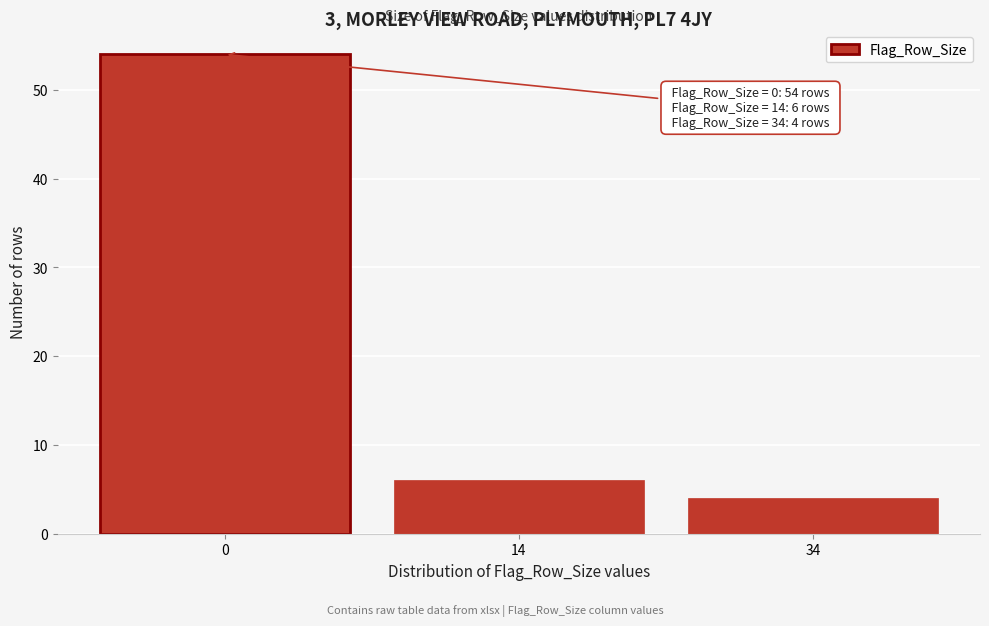

Reading left to right, what are all the values shown in this chart?

54	6	4